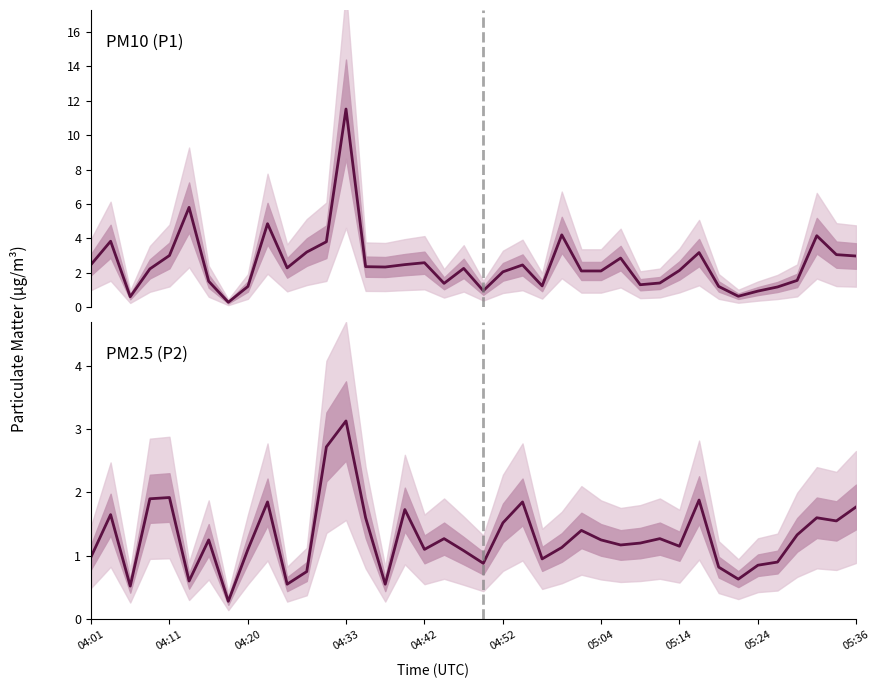

How many values in the P2 series are below 1?

13